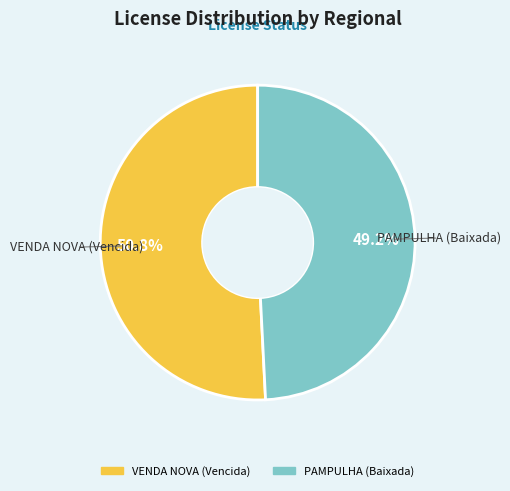

To the nearest percent, what is the difference between the largest and smallest slice percentages?

2%